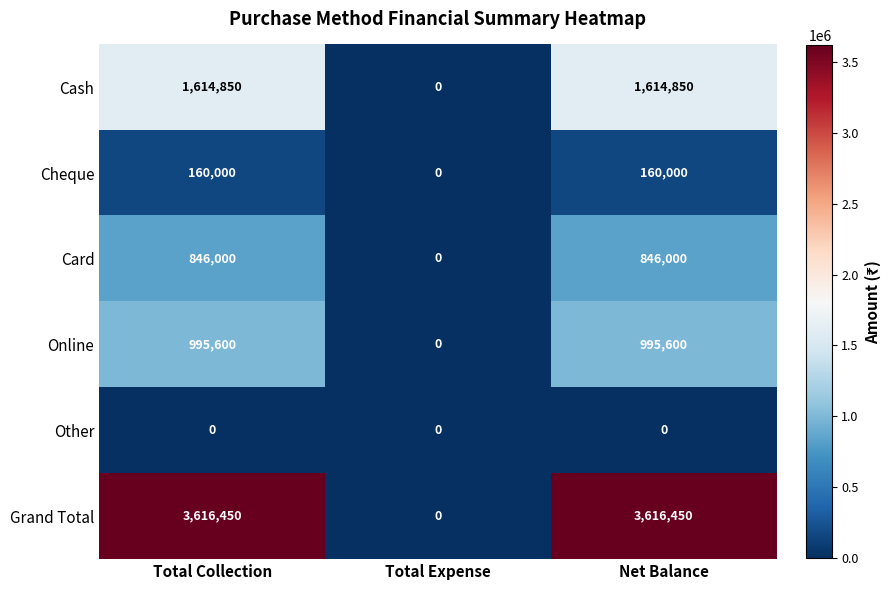

Which series has the largest total across all categories?

Grand Total